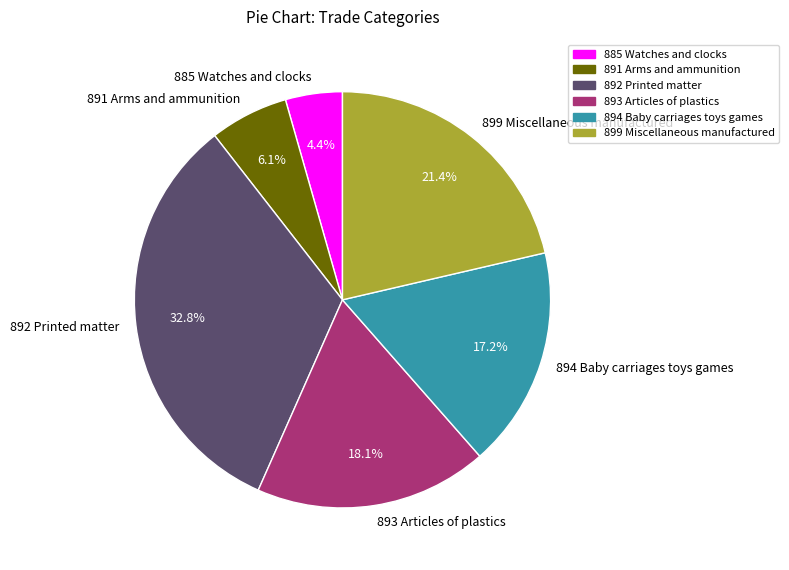

What is the smallest slice in the pie chart?

885 Watches and clocks